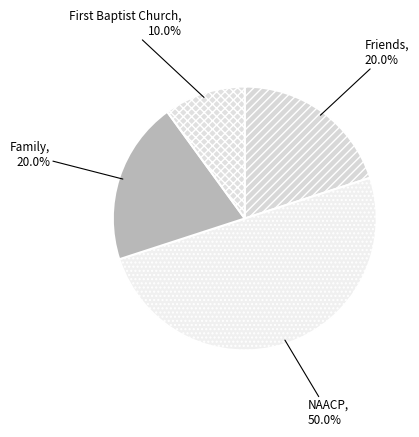

Approximately how many times larger is the value at NAACP compared to Friends?

2.5